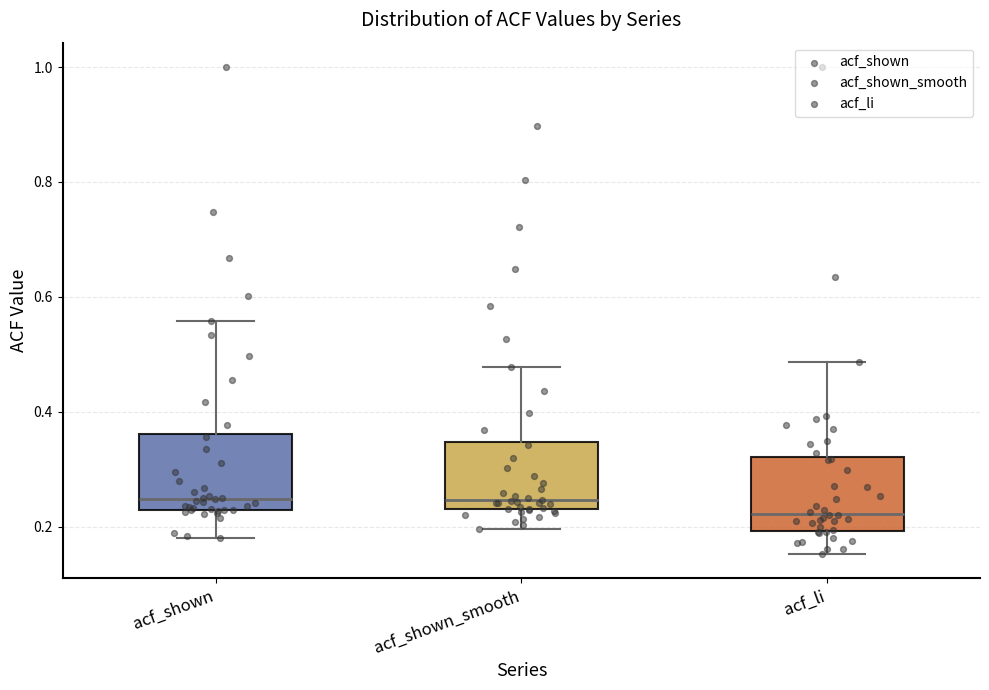

Which box has the lowest median line?

acf_li